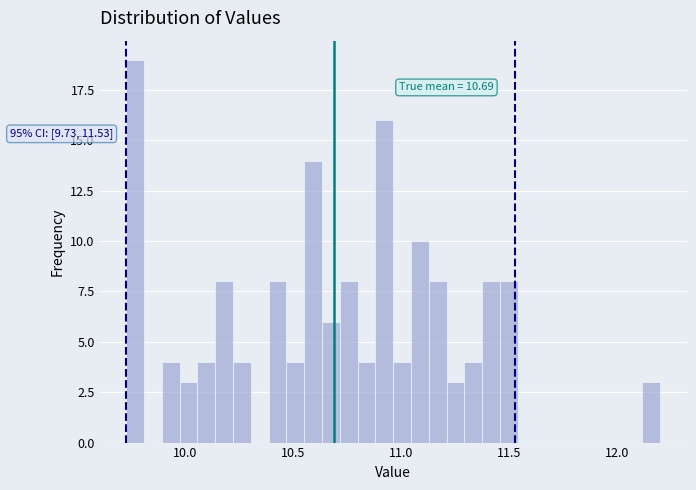

Around what value on the x-axis is the tallest bar? Give the approximate position of its centre, as read against the axis.

9.75